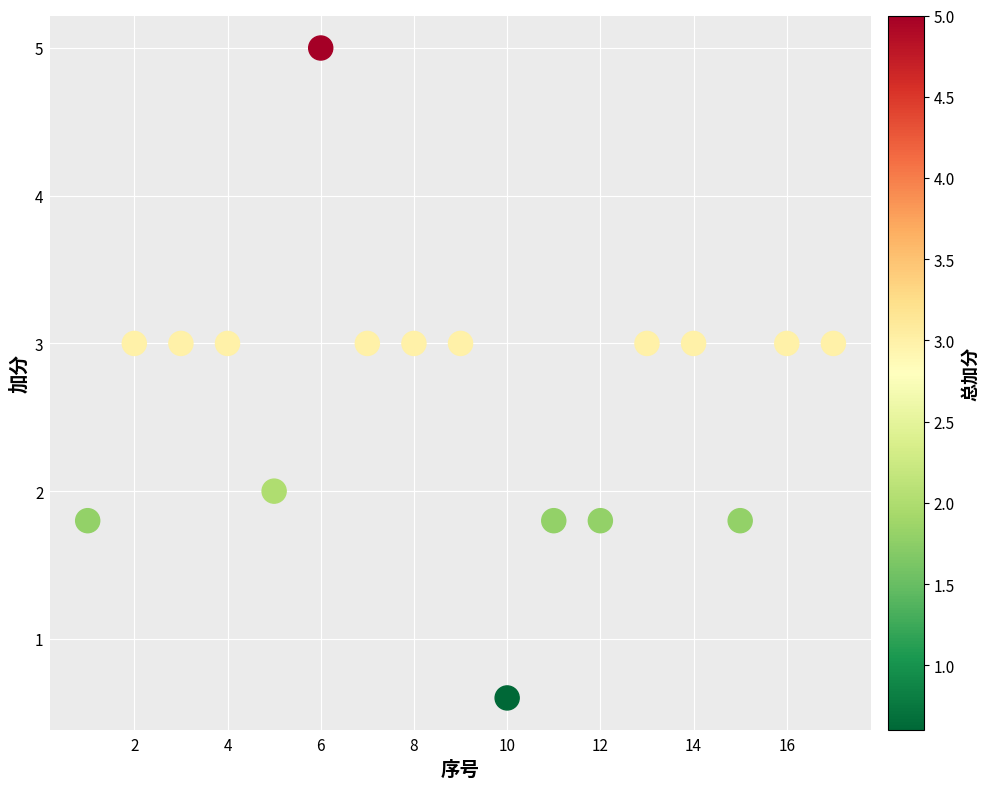

What is the range of Y values (max minus min)?

4.4